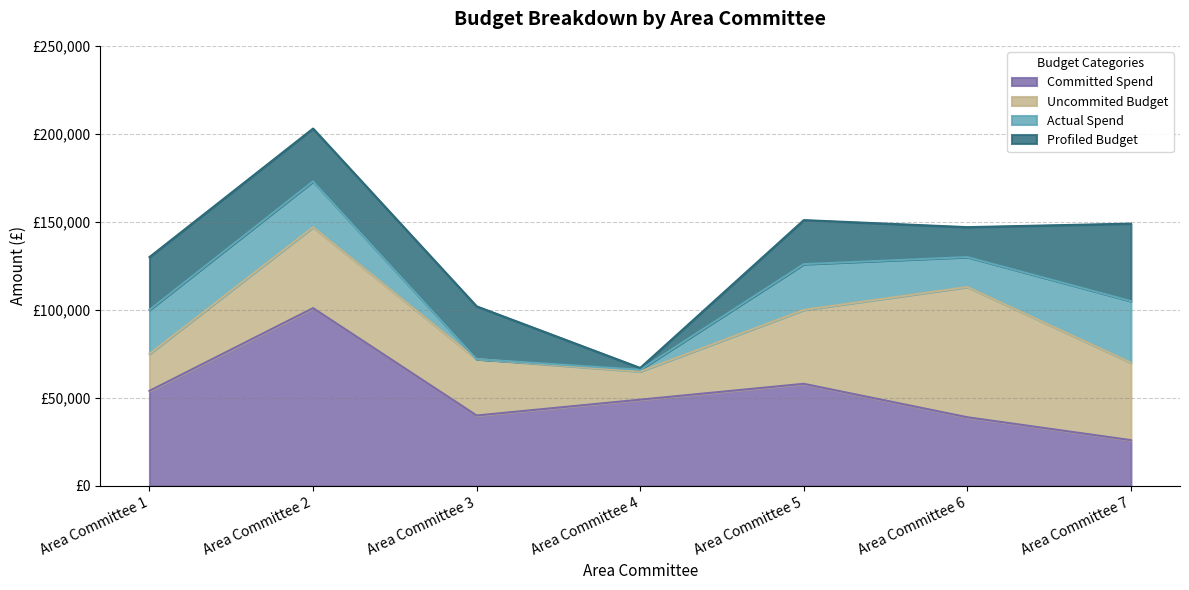

Between which two adjacent categories do Uncommited Budget and Actual Spend first intersect?

Area Committee 1 and Area Committee 2